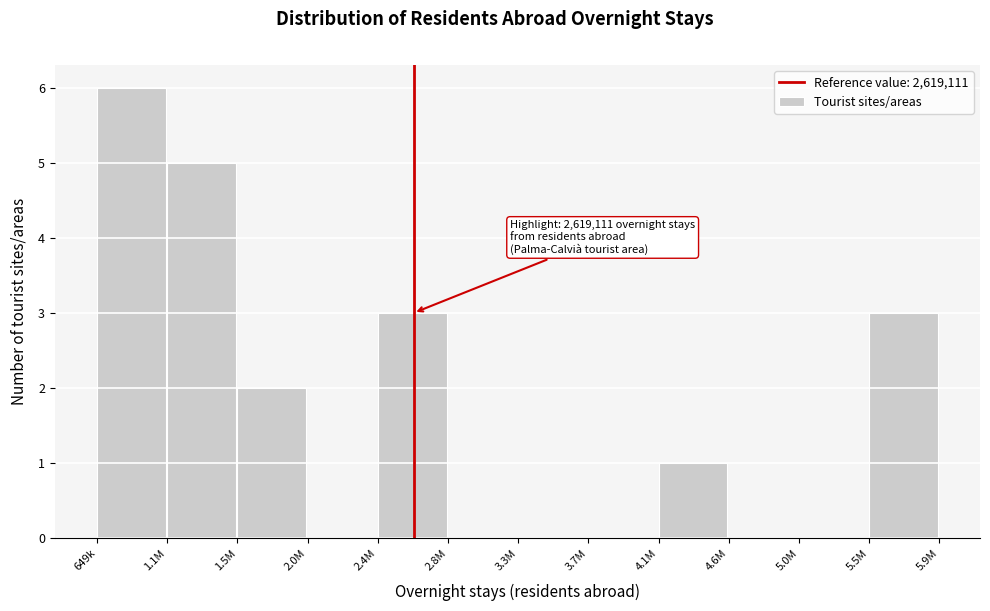

Reading left to right, what are all the values shown in this chart?

649k=6	1.1M=5	1.5M=2	2.0M=0	2.4M=3	2.8M=0	3.3M=0	3.7M=0	4.1M=1	4.6M=0	5.0M=0	5.5M=3